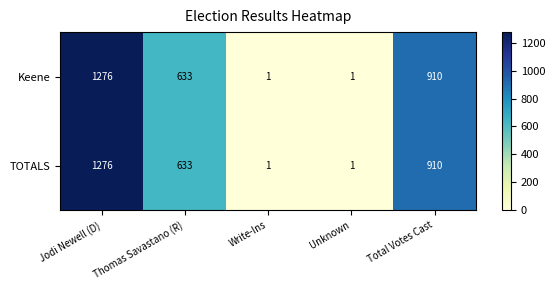

Which category has the highest value in the Keene series?

Jodi Newell (D)